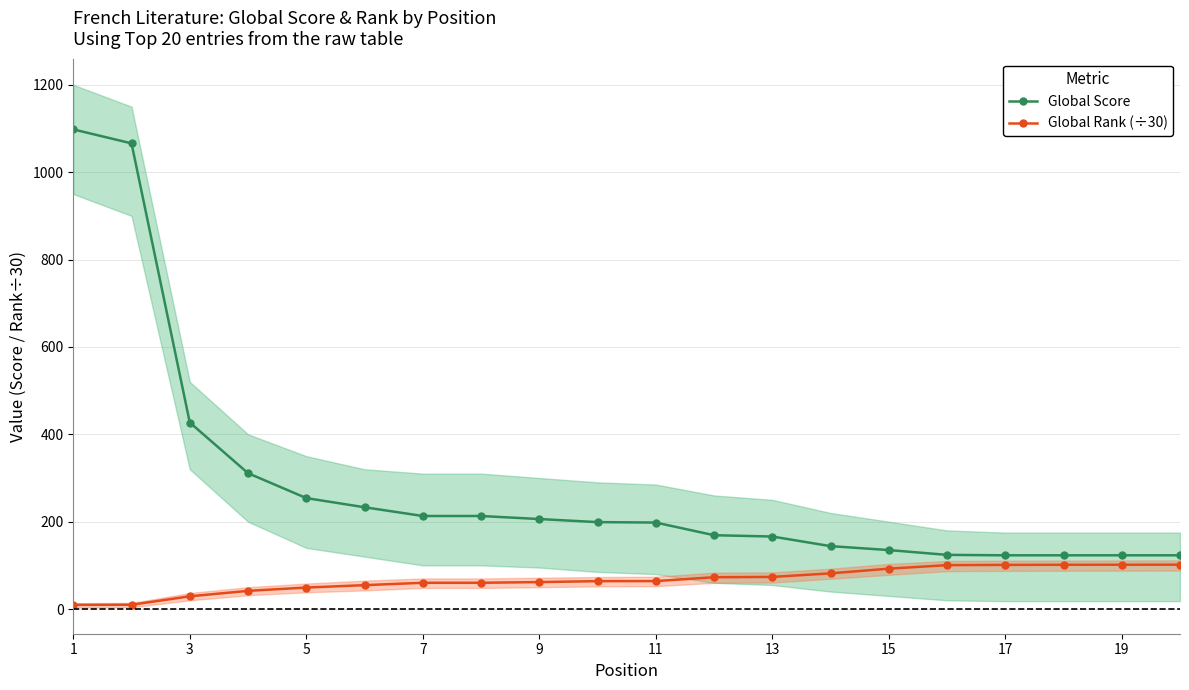

Where does the Global Score series first go above 199?

1